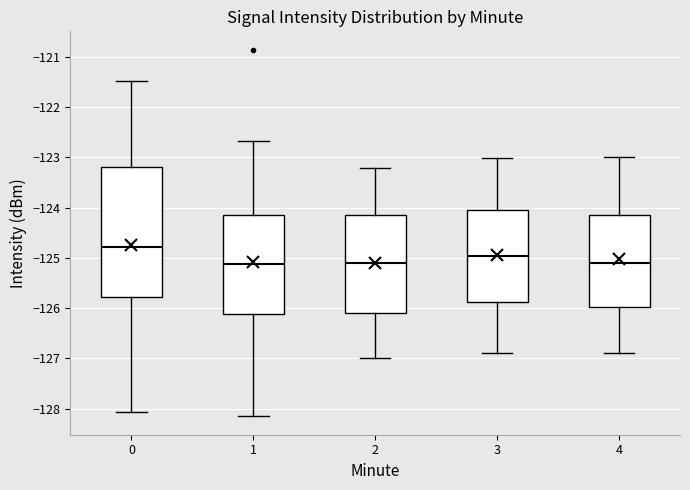

Comparing the boxes themselves (not the whiskers), which one is the tallest?

0